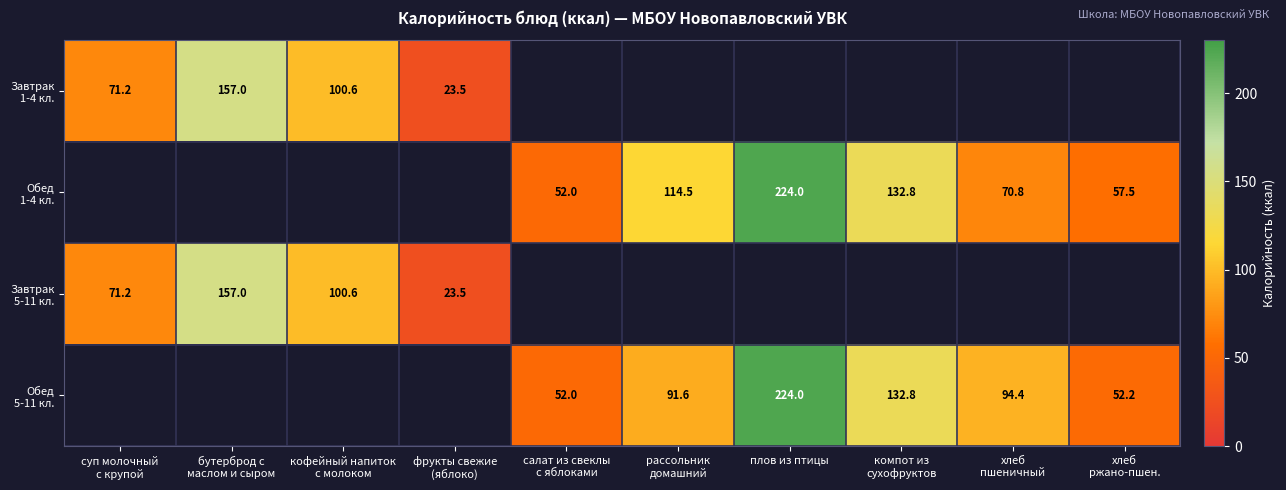

What is the sum of the Завтрак 5-11 кл. values at бутерброд с маслом и сыром and рассольник домашний?

157.0